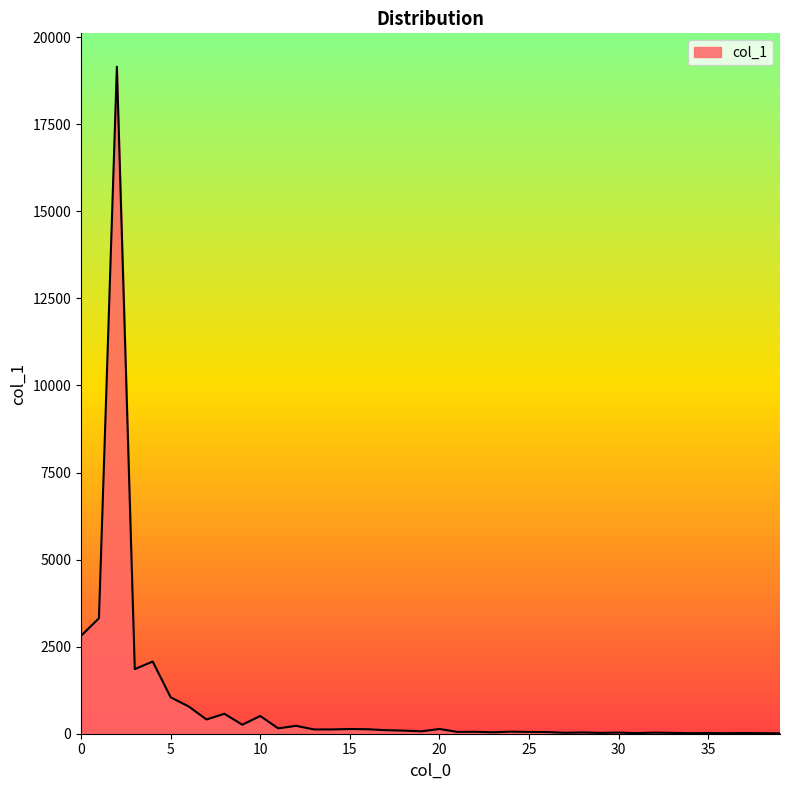

What is the difference between the maximum and minimum values?

19141